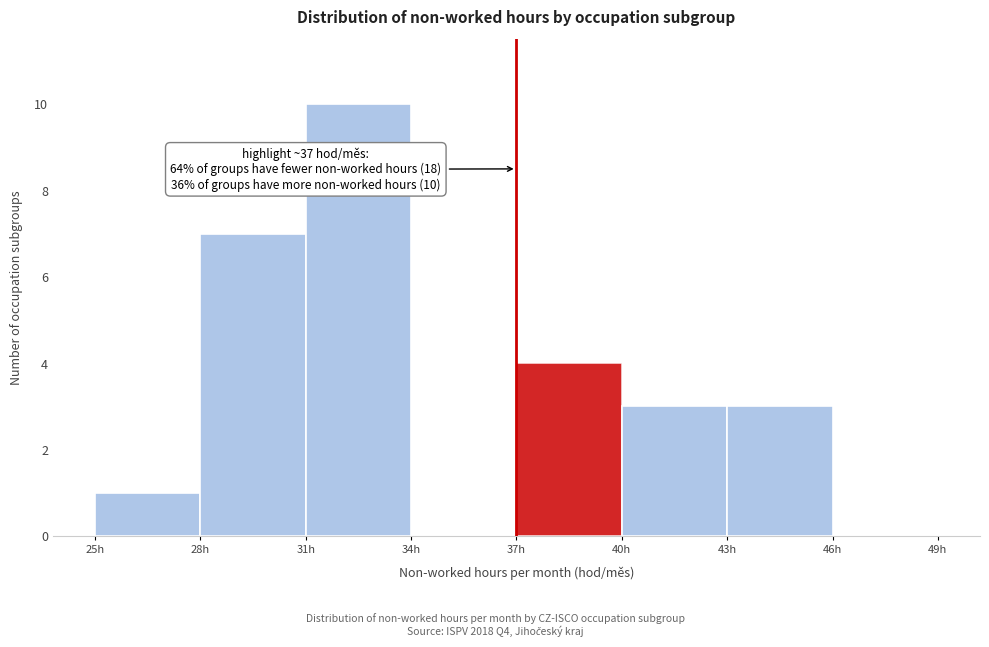

Which range on the x-axis has the tallest bar?

31 to 34